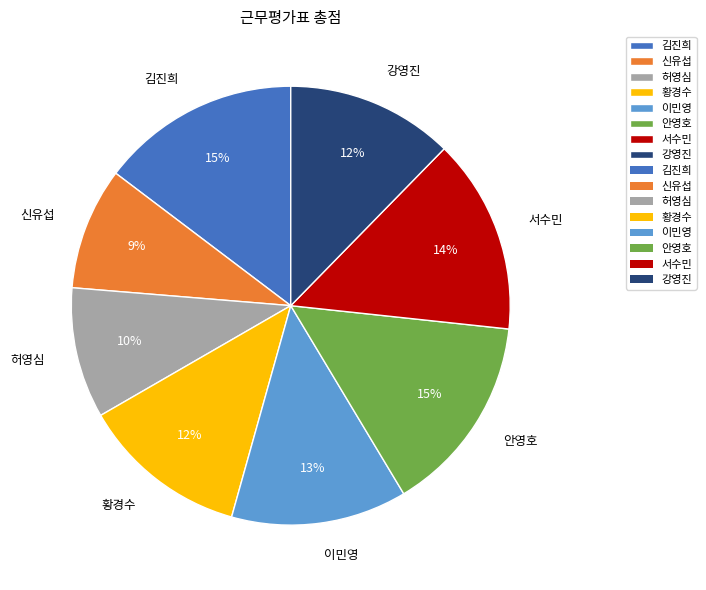

What percentage is the 신유섭 slice, to the nearest percent?

9%